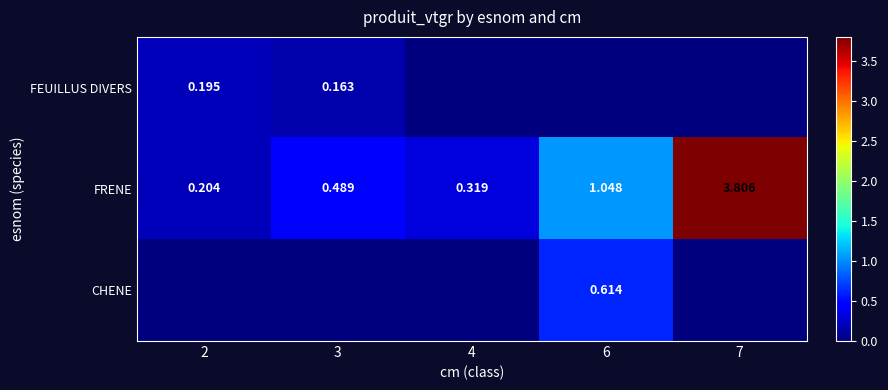

Which category has the highest value across all series?

7